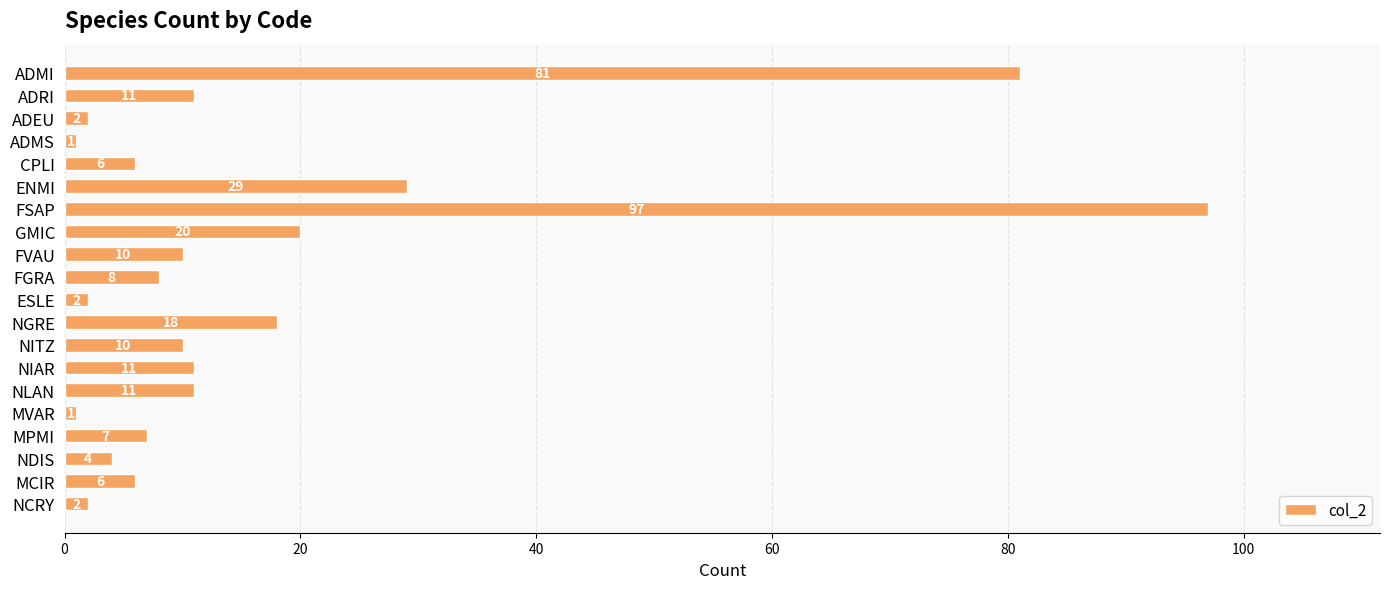

How many distinct data groups are displayed?

1